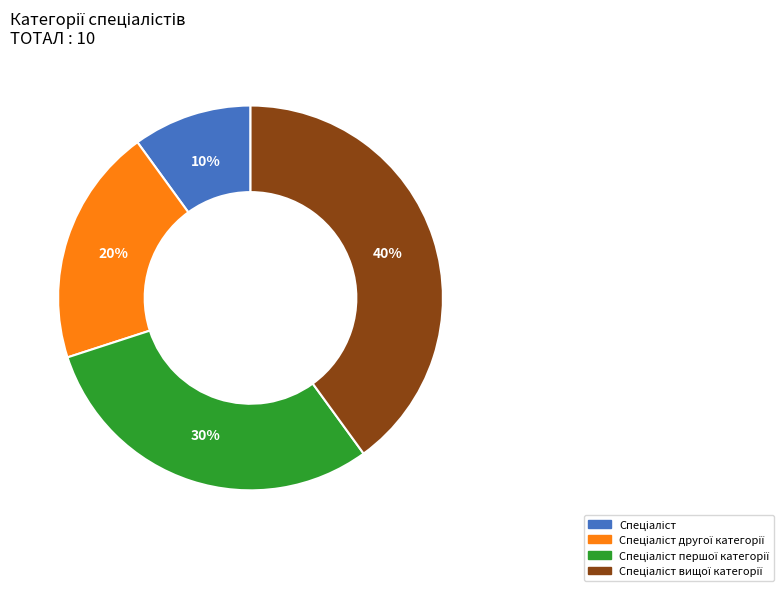

Is there a majority slice in this chart?

No